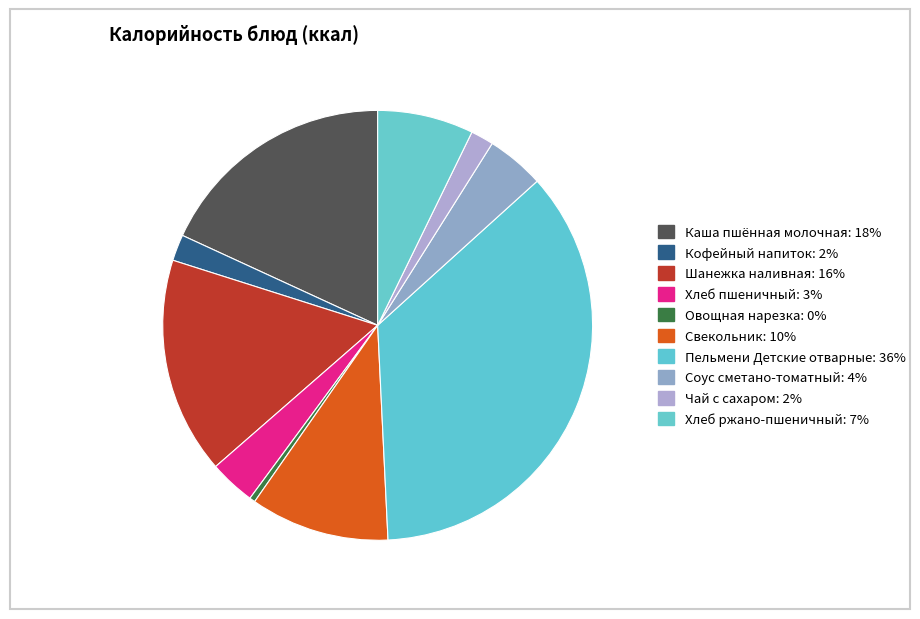

To the nearest percent, what portion does Шанежка наливная represent?

16%